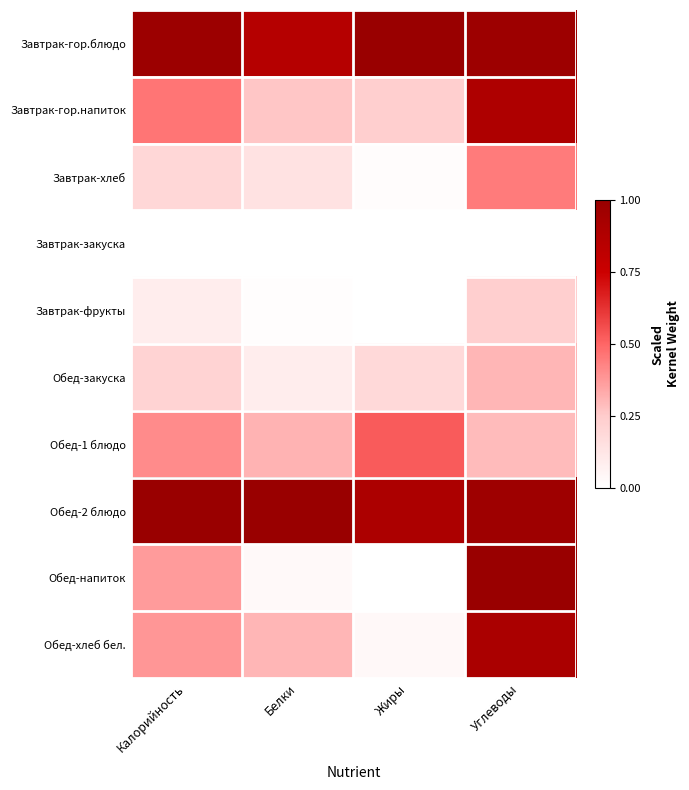

Which has a higher value, Калорийность or Жиры?

Жиры